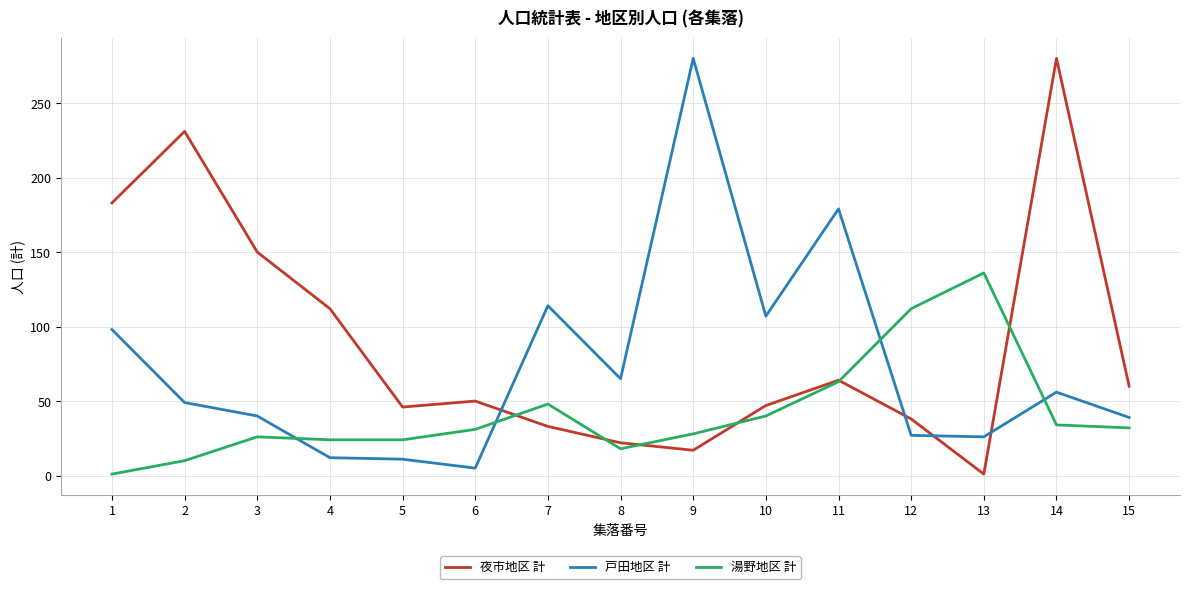

The value of 夜市地区 計 at 8 is 7. True or false?

False